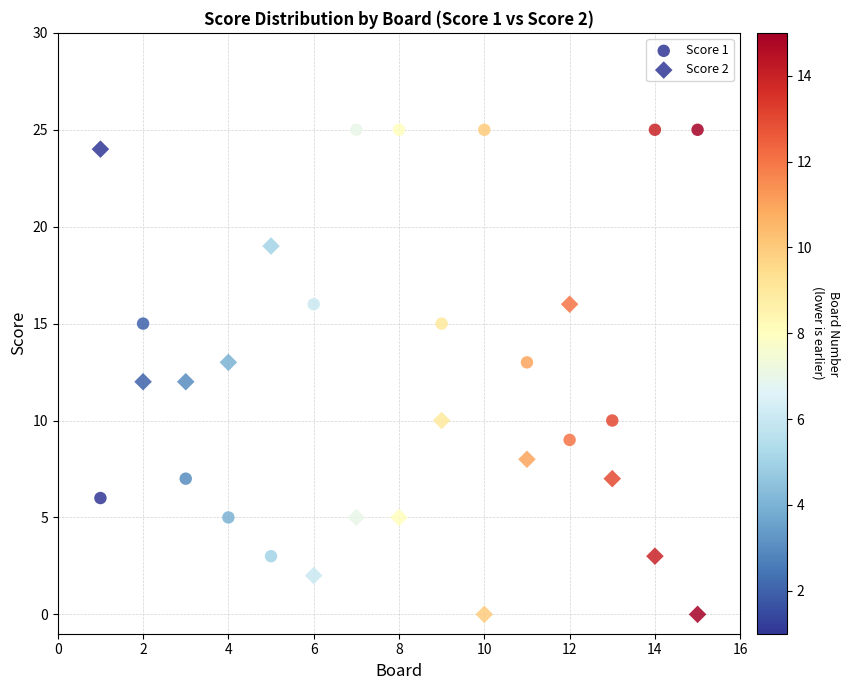

Count the number of points in this scatter plot.

30